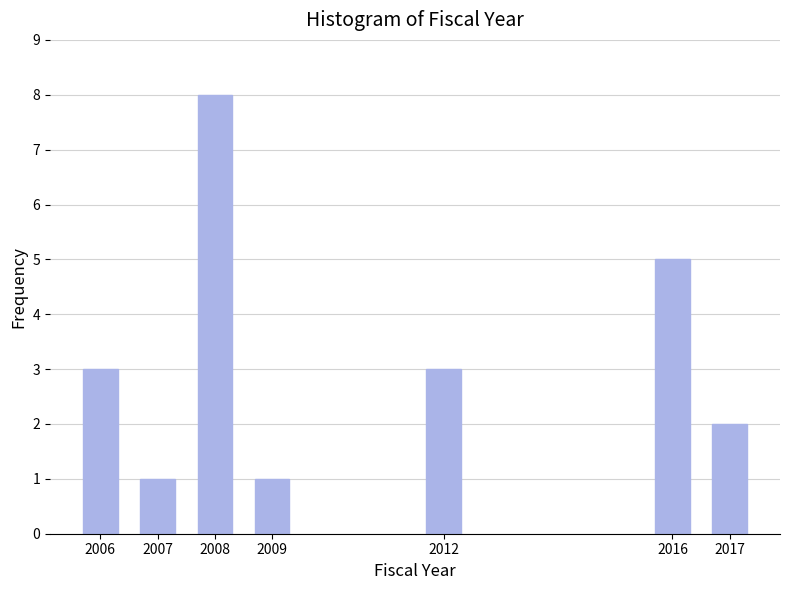

Reading left to right, transcribe all the data shown in this chart.

3	1	8	1	3	5	2